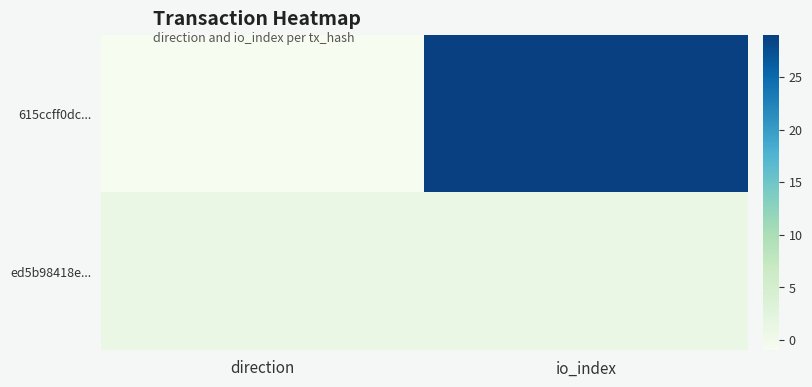

Which series has the largest total across all categories?

615ccff0dc...